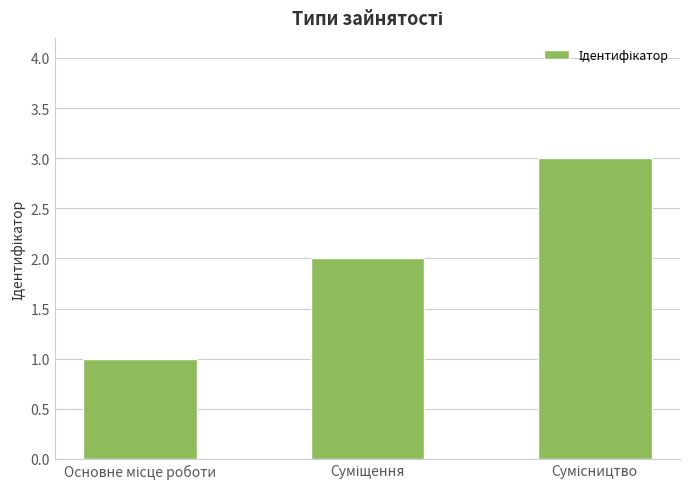

What is the greatest value displayed?

3